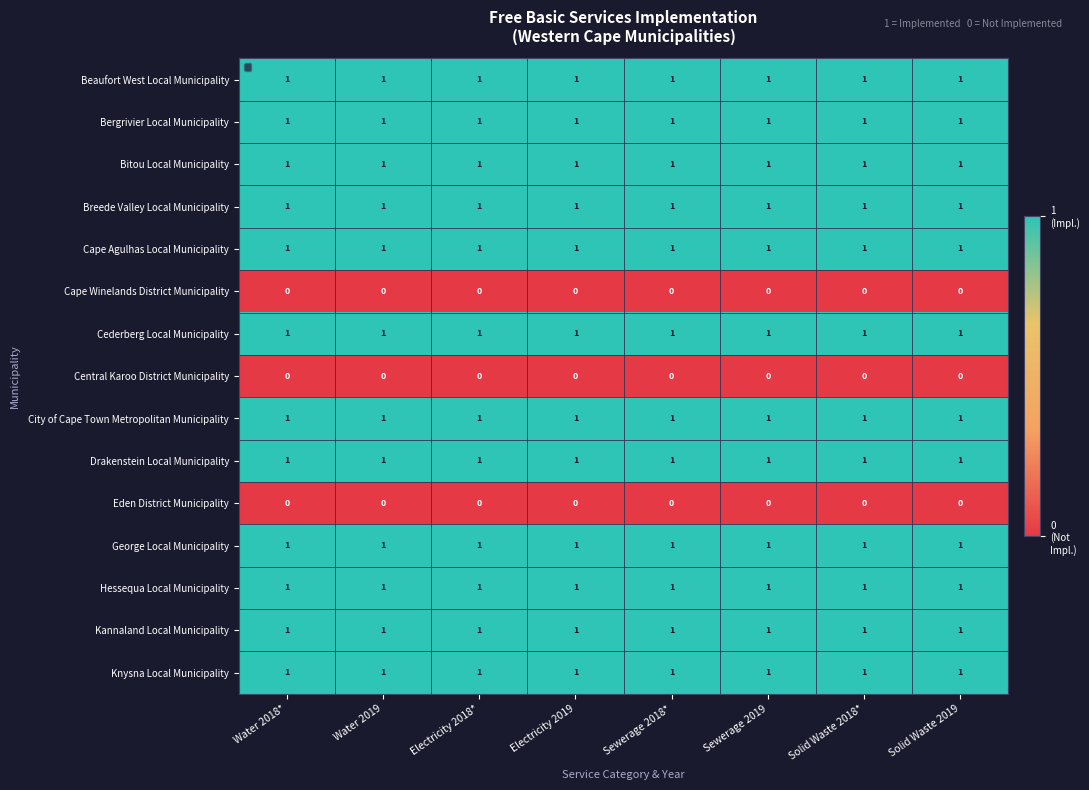

What is the sum of all George Local Municipality values?

8